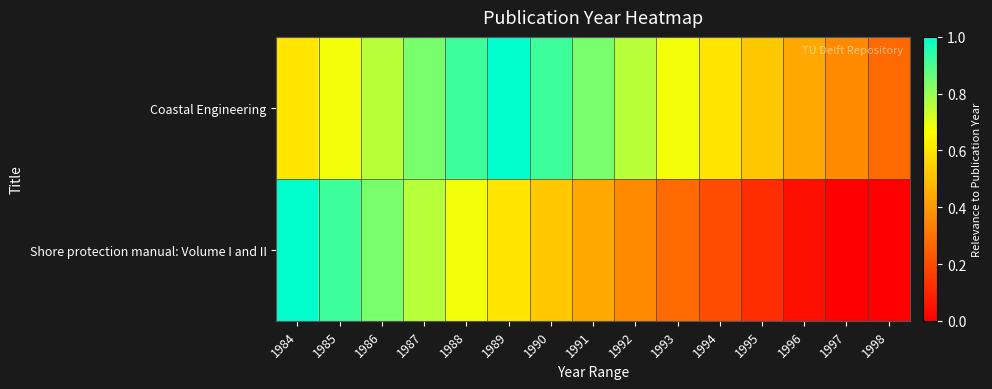

Reading left to right, list all the values displayed in this chart.

Coastal Engineering: 1984=0.6	1985=0.7	1986=0.8	1987=0.8	1988=0.9	1989=1.0	1990=0.9	1991=0.8	1992=0.8	1993=0.7	1994=0.6	1995=0.5	1996=0.4	1997=0.4	1998=0.3
Shore protection manual: Volume I and II: 1984=1.0	1985=0.9	1986=0.8	1987=0.8	1988=0.7	1989=0.6	1990=0.5	1991=0.4	1992=0.4	1993=0.3	1994=0.2	1995=0.1	1996=0.0	1997=0.0	1998=0.0